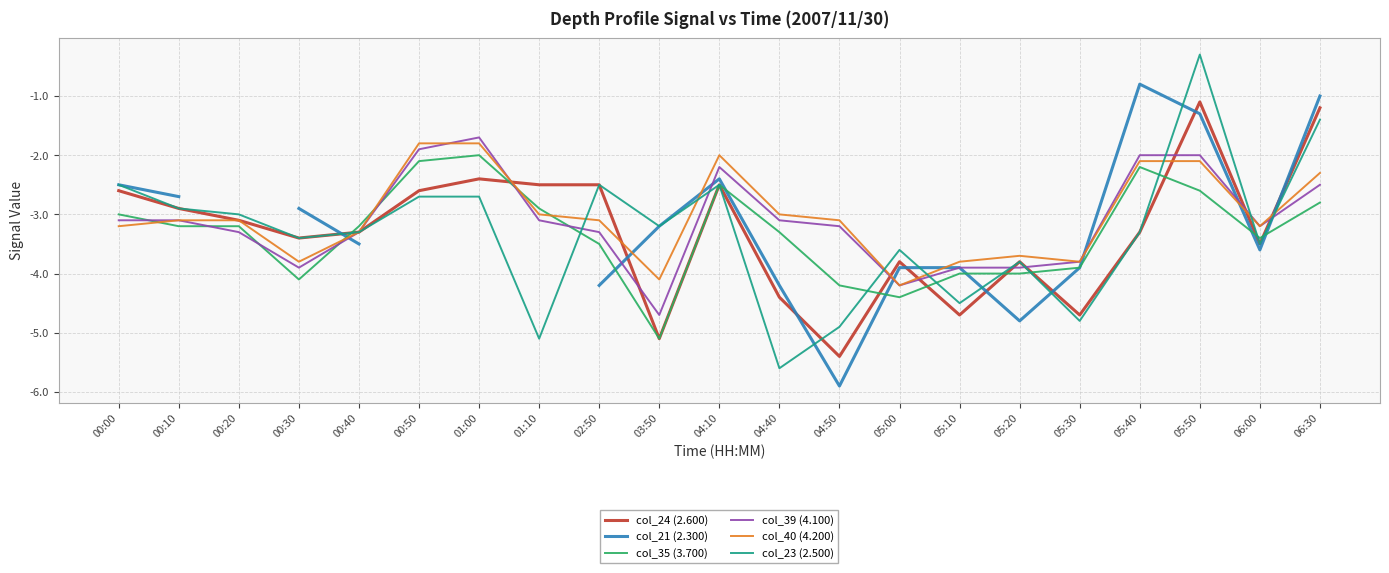

What is the maximum value for col_21 (2.300)?

-0.8